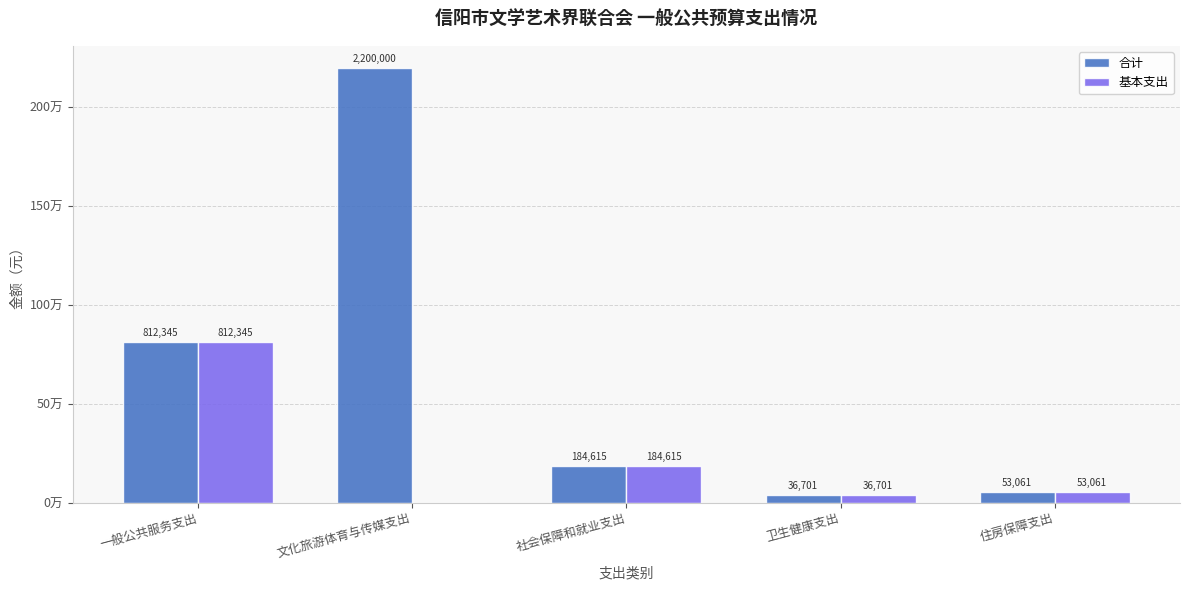

Are the bars grouped side by side (vs. stacked)?

Yes